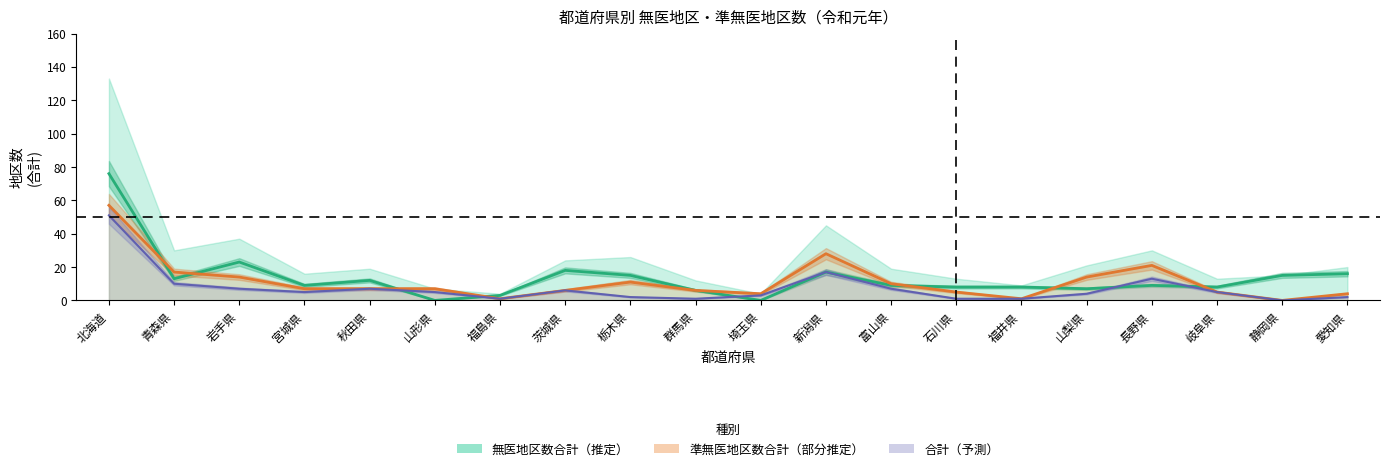

What is the label of the 3rd point from the right?

岐阜県